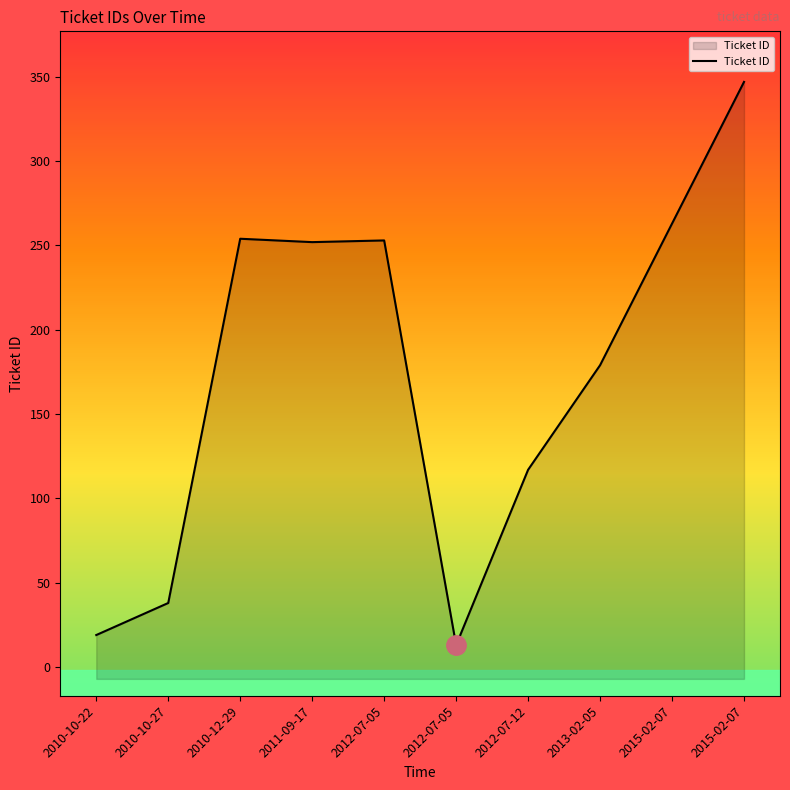

List the labels in order of value, smallest first.

2012-07-05, 2010-10-22, 2010-10-27, 2012-07-12, 2013-02-05, 2011-09-17, 2012-07-05, 2010-12-29, 2015-02-07, 2015-02-07